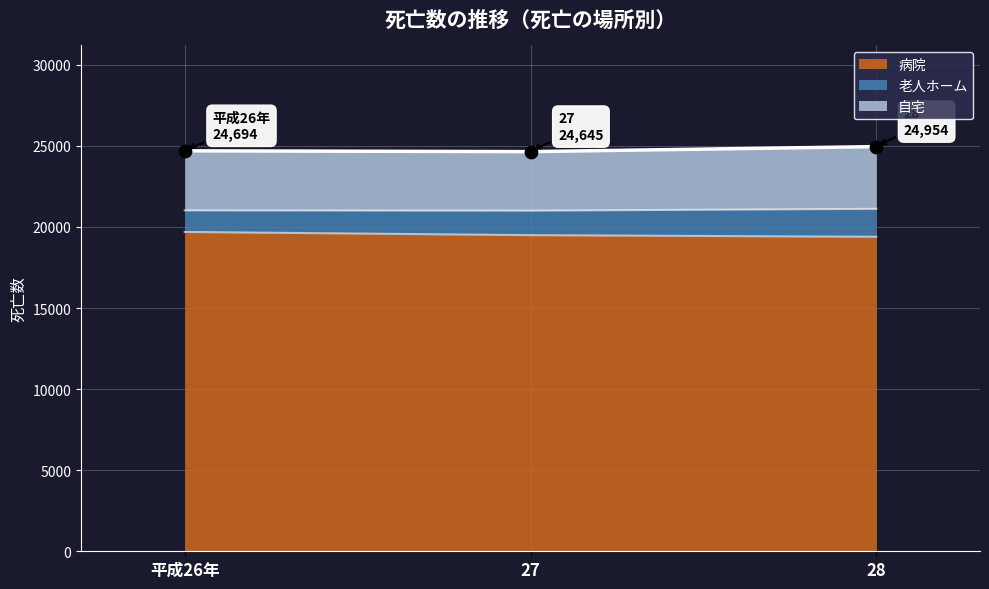

Which series has the widest spread of Y values?

自宅